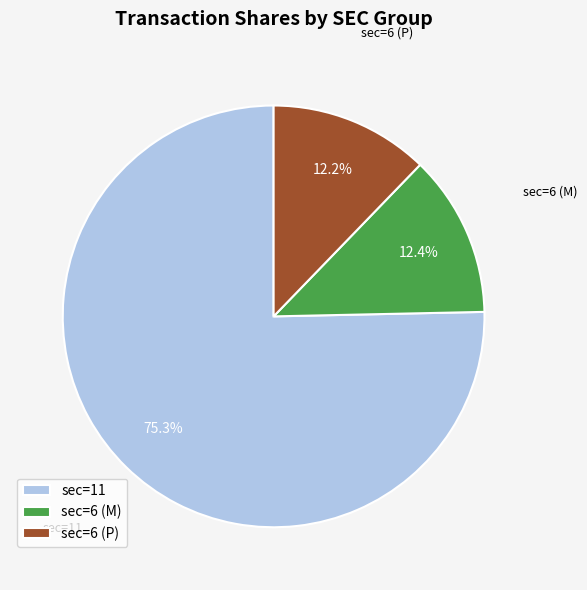

Does any single category account for the majority?

Yes